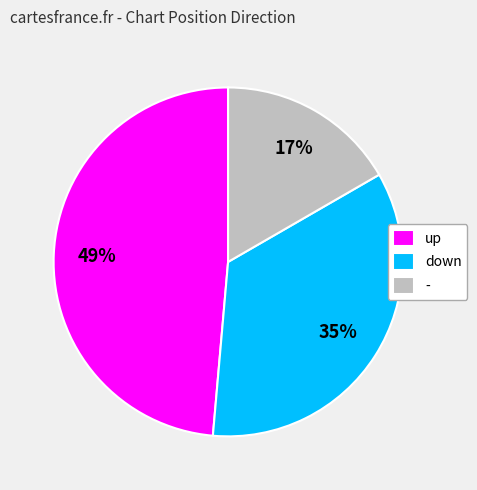

To the nearest percent, what percentage of the pie is down?

35%